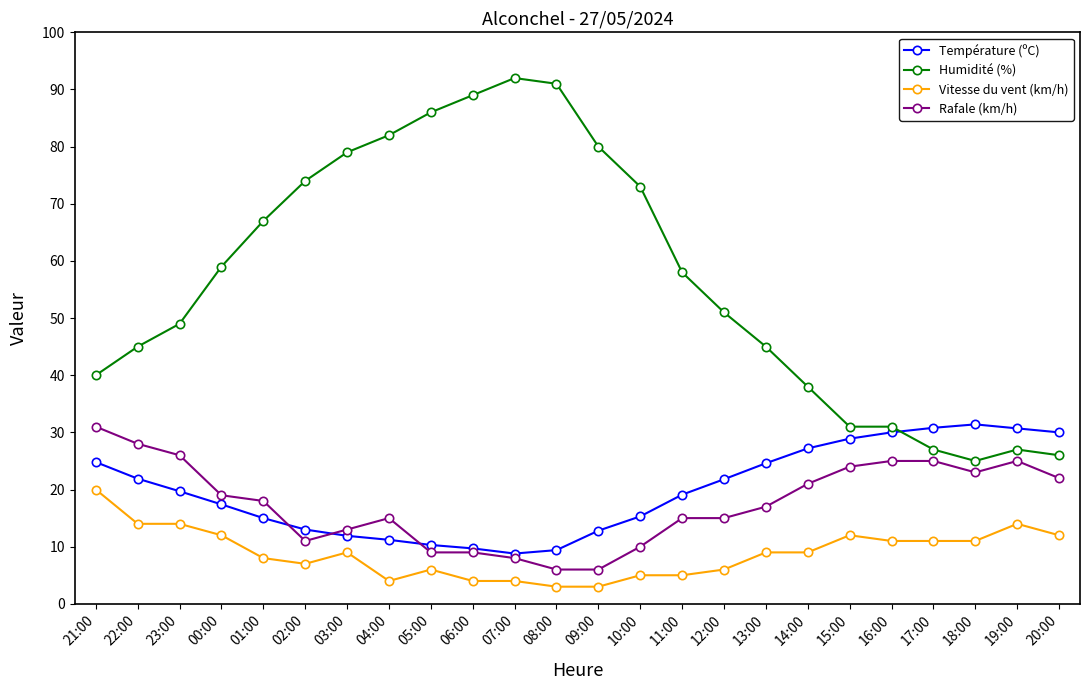

Is the value of Humidité (%) at 00:00 greater than the value of Vitesse du vent (km/h) at 12:00?

Yes